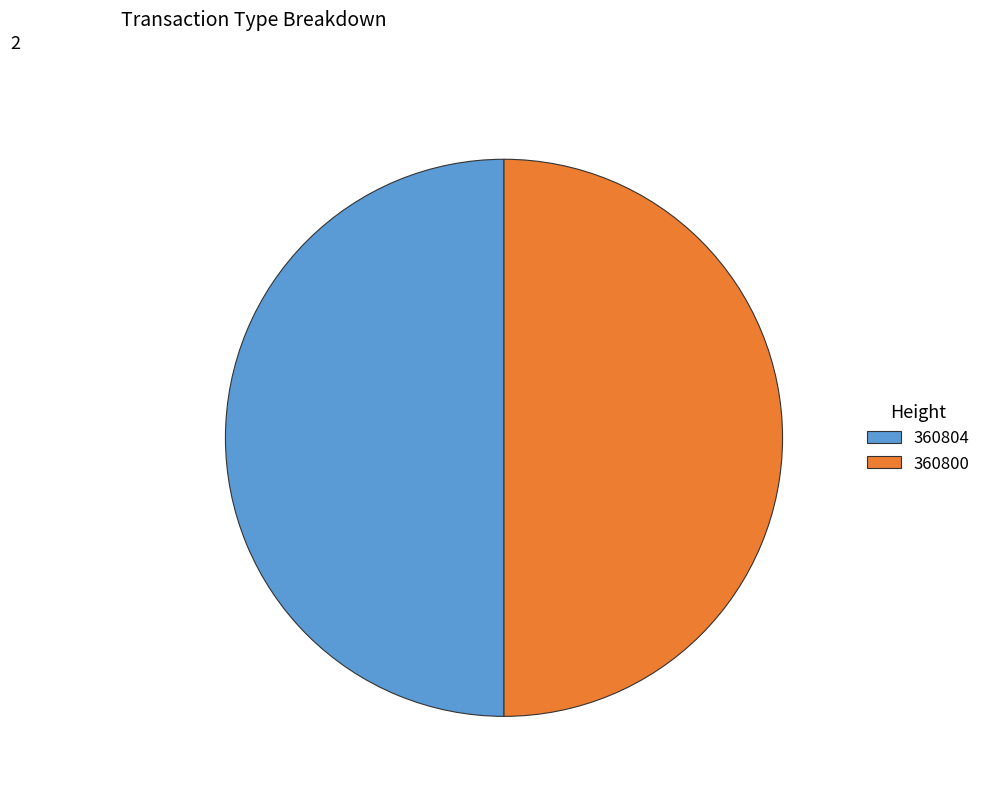

How many slices are in this pie chart?

2